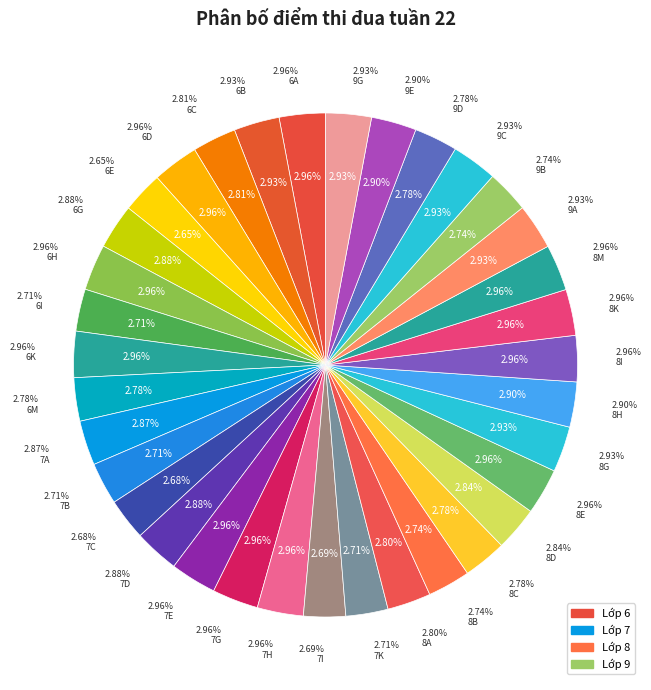

Do 6C and 7C together represent more than half of the pie?

No